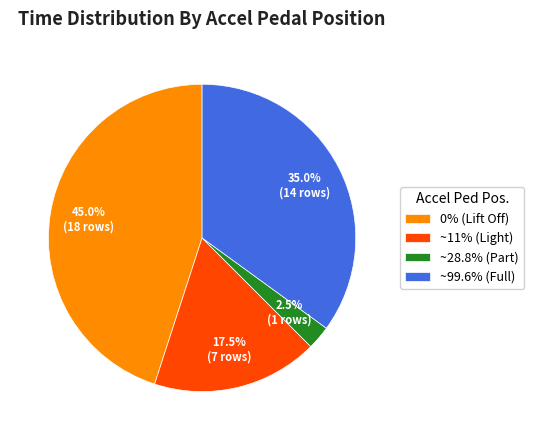

What percentage do ~28.8% (Part) and ~11% (Light) together represent?

20.0%